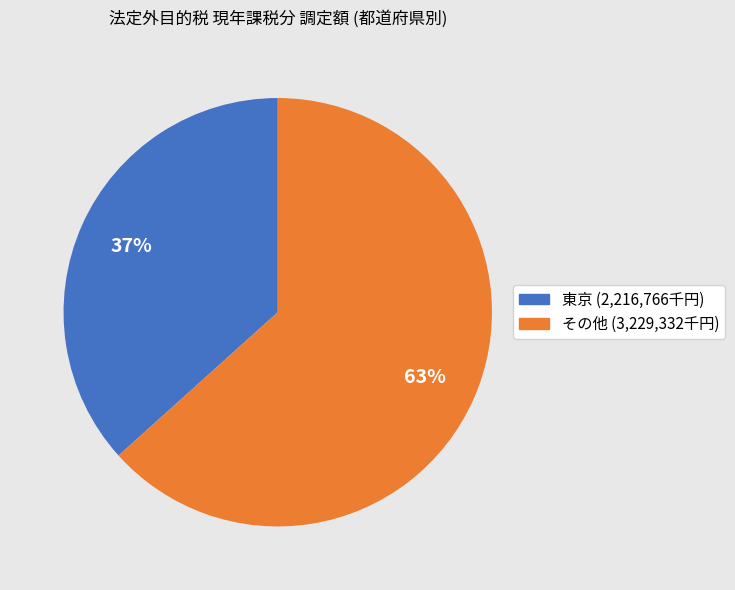

Is there any slice that represents more than half of the pie?

Yes